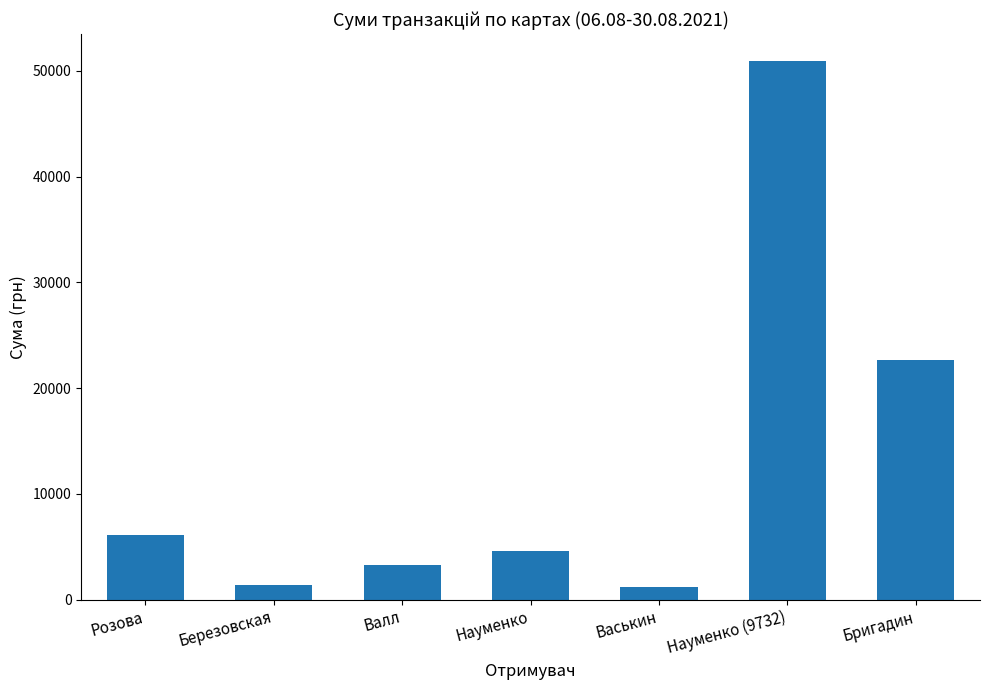

What is the change in value from Березовская to Васькин?

-170